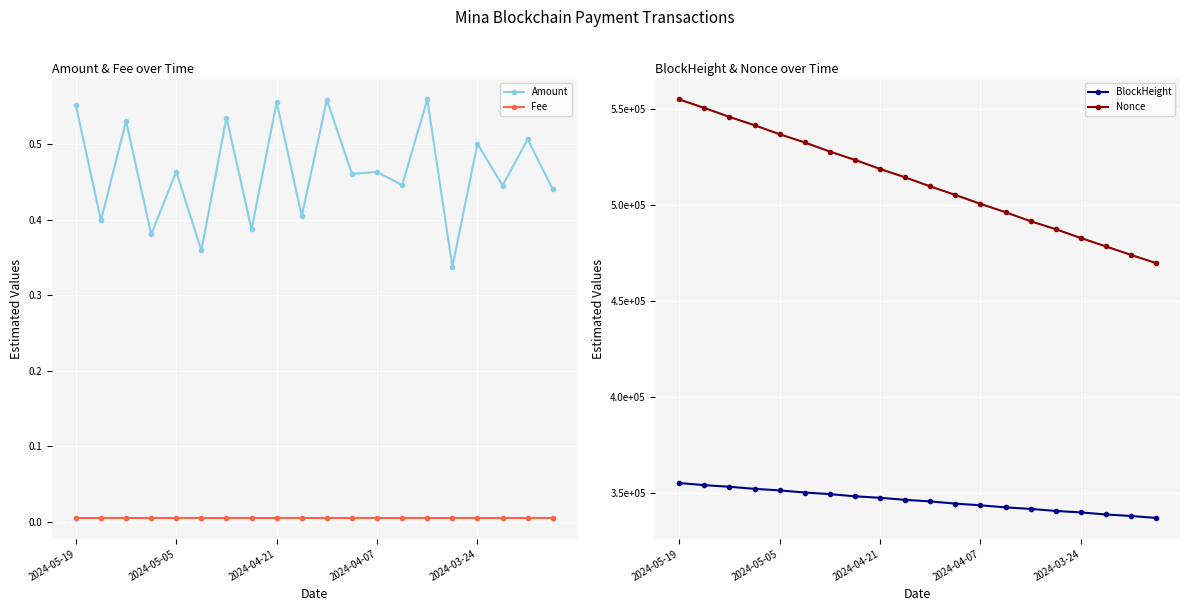

Between 11 and 9, which is larger?

11